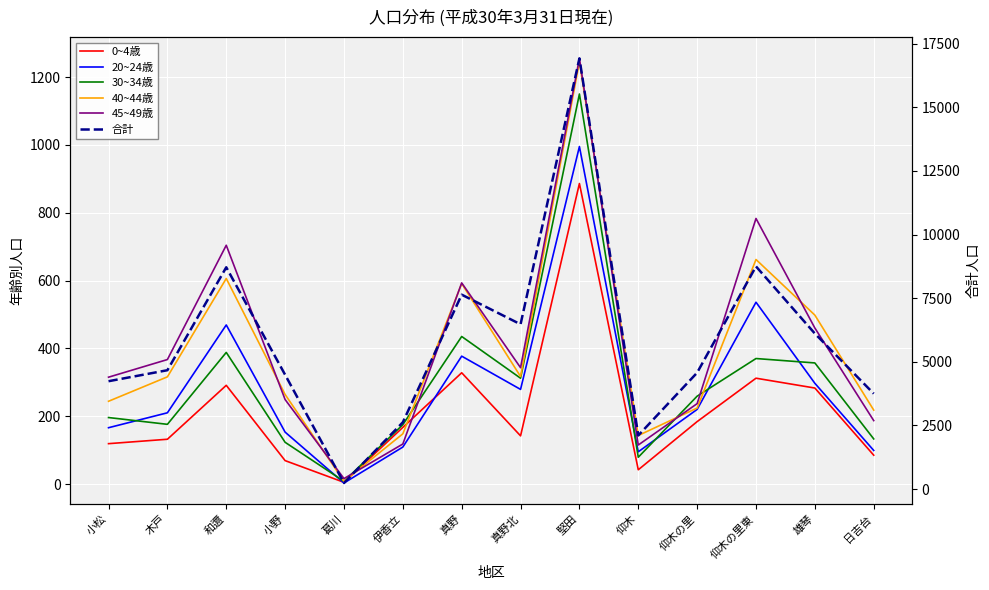

Is the value of 0~4歳 at 木戸 greater than the value of 30~34歳 at 真野北?

No